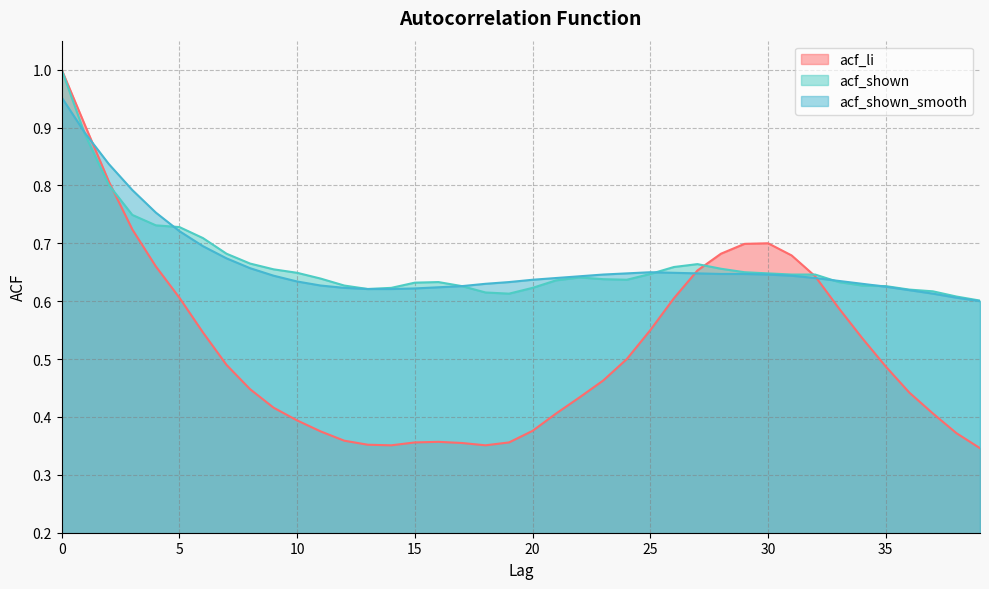

True or false: acf_shown_smooth has a value of 0.2 at 10.

False